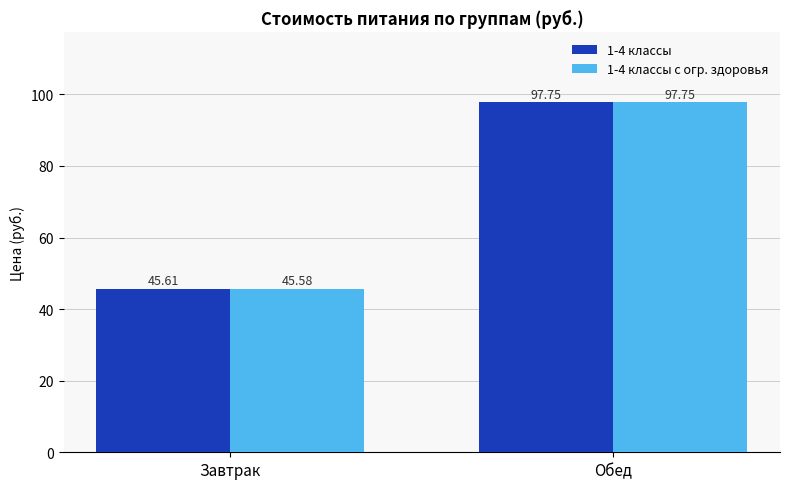

How many data points in 1-4 классы с огр. здоровья are less than 97?

1